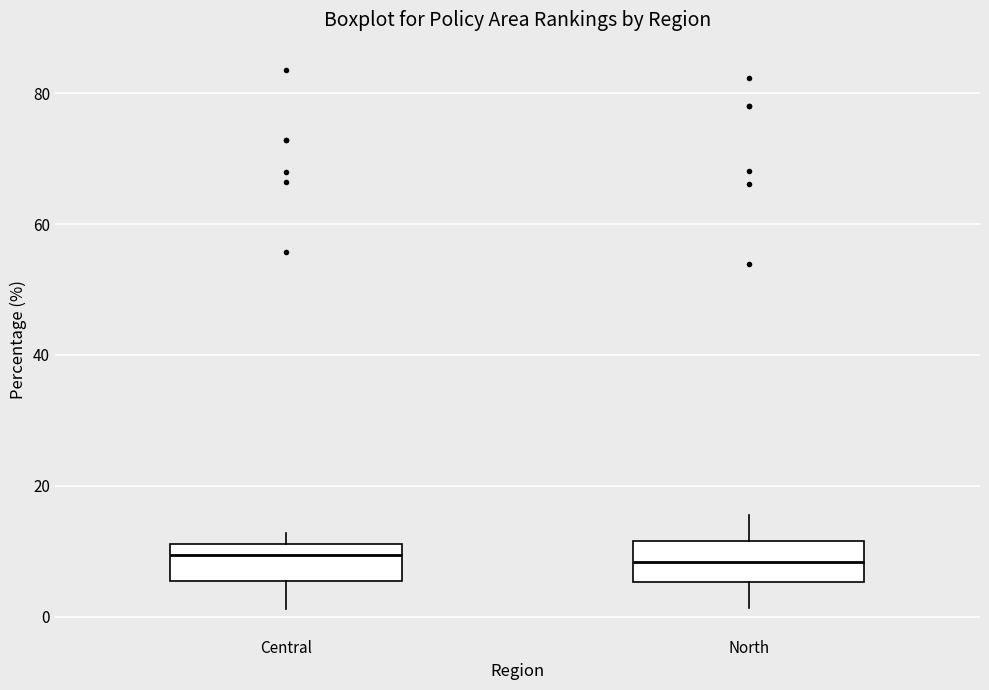

Where does the lower whisker of the box for North end on the y-axis? The values are not printed on the chart, so give them approximately, as read against the axis.

2